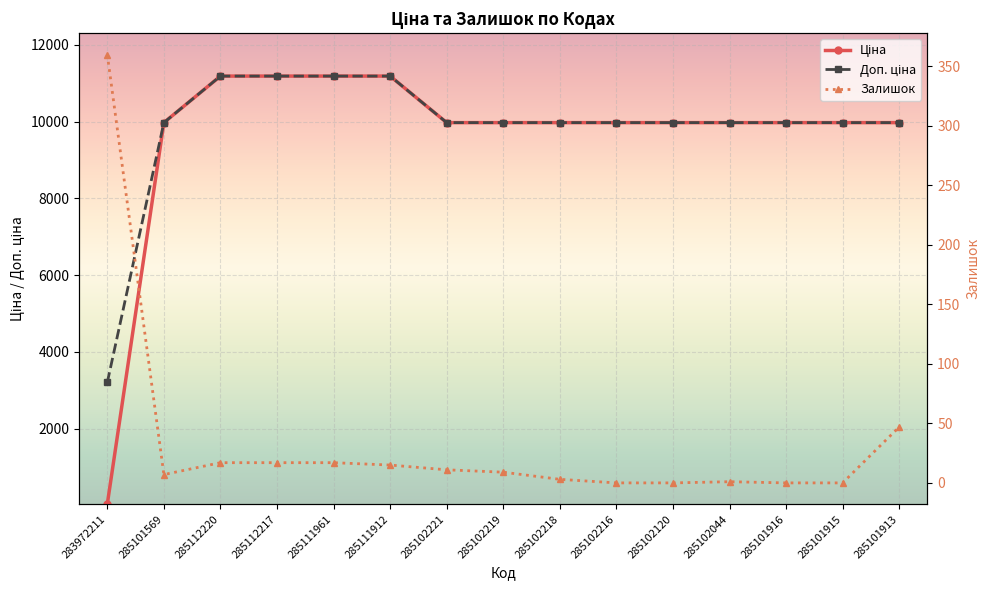

Which series has the largest range (max minus min)?

Ціна